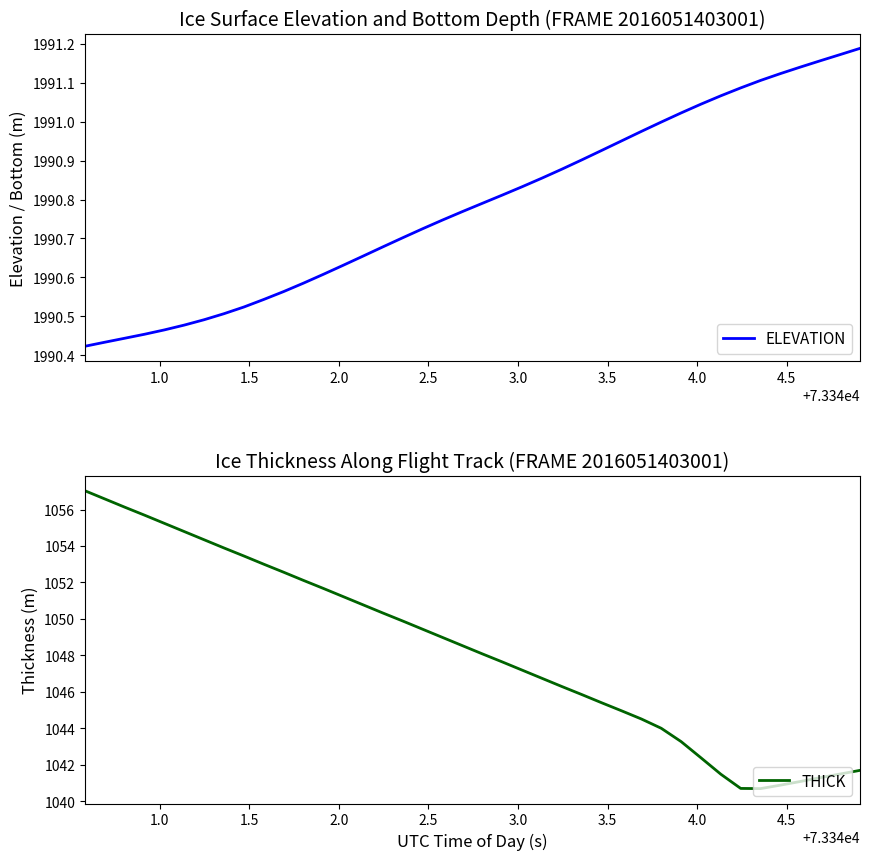

True or false: ELEVATION and THICK intersect in this chart.

False